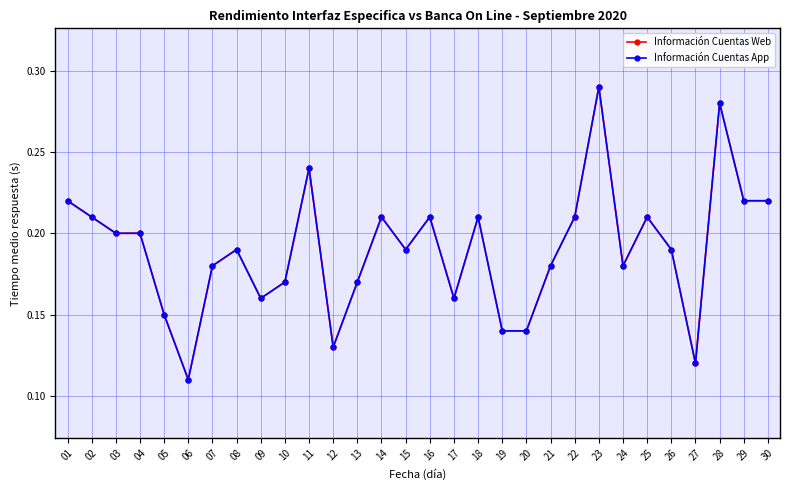

Which has a higher value, 27 or 13?

13